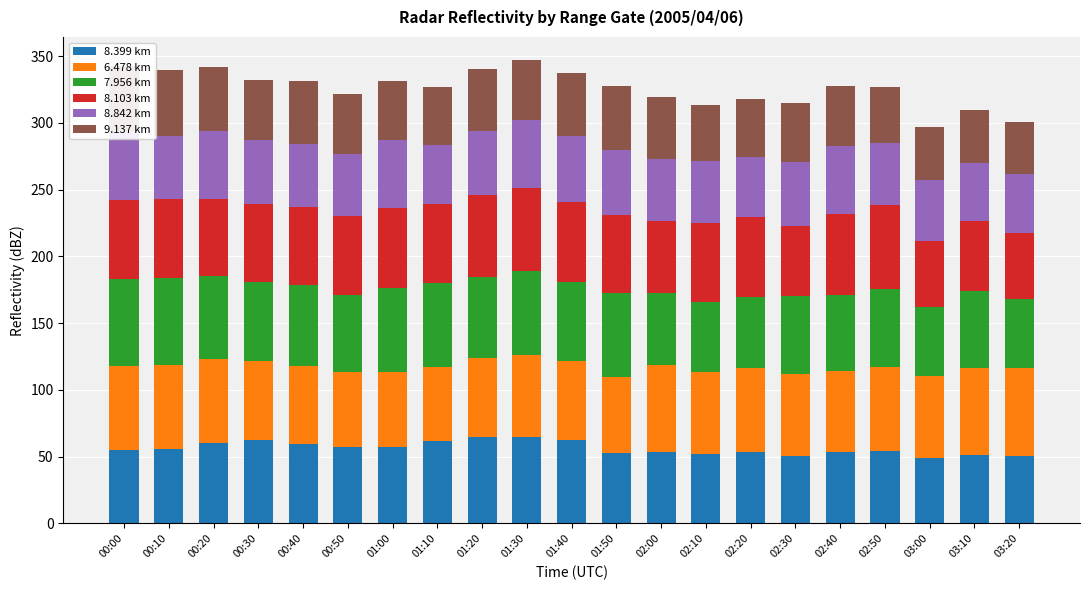

Reading left to right, transcribe all the data shown in this chart.

8.399 km: 55.0	55.7	60.5	62.2	59.5	57.3	57.5	61.9	64.6	64.9	62.2	52.4	53.1	52.0	53.4	50.7	53.1	54.1	49.0	51.2	50.7
6.478 km: 63.0	63.1	62.3	59.1	58.4	55.9	55.6	55.0	59.4	61.0	59.7	57.5	65.5	61.6	63.0	61.0	60.8	63.3	61.2	65.2	65.5
7.956 km: 64.7	64.9	62.6	59.6	60.5	57.9	63.1	63.3	60.7	63.0	58.8	62.6	54.2	52.2	53.3	58.5	57.4	58.5	52.2	57.4	52.2
8.103 km: 59.7	59.2	57.7	58.2	58.3	59.1	59.9	59.1	60.9	62.0	59.9	58.2	53.6	59.1	59.9	52.4	60.3	62.6	48.8	52.4	49.0
8.842 km: 51.3	47.3	50.5	48.3	47.4	46.6	51.0	44.2	48.3	51.2	49.3	49.3	46.4	46.3	44.9	48.1	51.2	46.6	46.0	43.4	44.2
9.137 km: 48.7	49.4	48.4	44.9	47.3	44.9	44.2	43.4	46.5	44.9	47.3	47.3	46.4	42.0	43.0	44.1	44.9	41.6	39.4	39.7	39.4